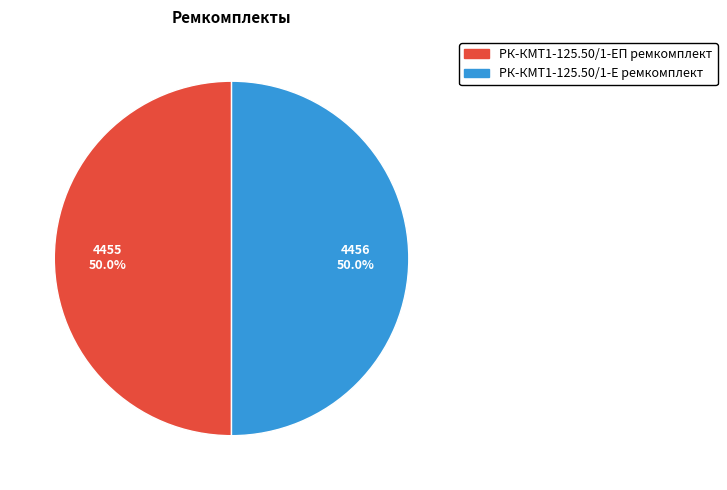

Approximately how many times larger is the value at РК-КМТ1-125.50/1-Е ремкомплект compared to РК-КМТ1-125.50/1-ЕП ремкомплект?

1.0